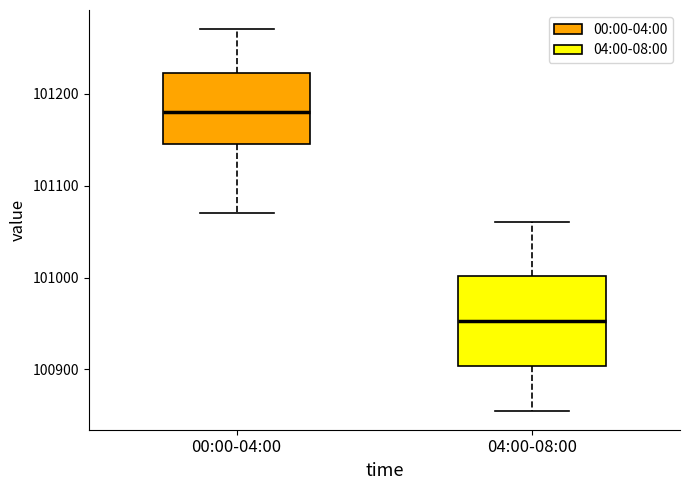

Reading left to right, read every box against the y-axis: the position of its median line, the range the box covers, and the ends of its whiskers. The values are not printed on the chart, so give them approximately, as read against the axis.

00:00-04:00: median 101180, box 101150 to 101220, whiskers 101070 to 101270
04:00-08:00: median 100950, box 100900 to 101000, whiskers 100860 to 101060